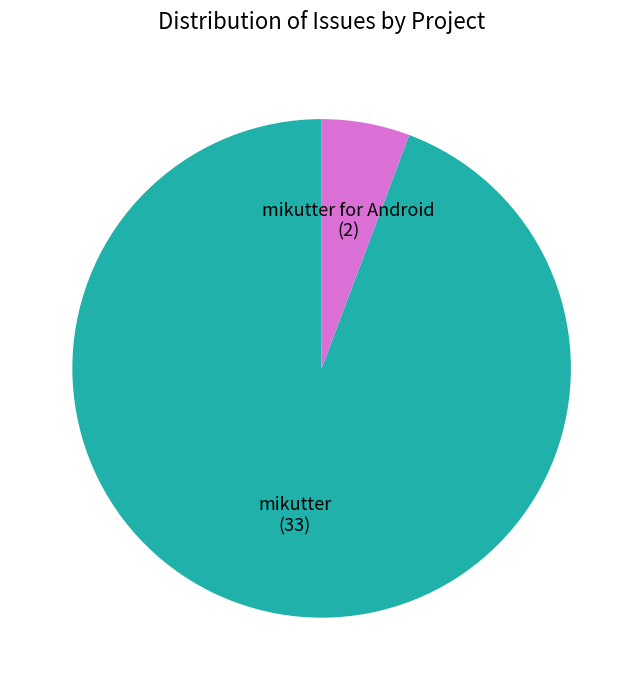

Does any single category account for the majority?

Yes